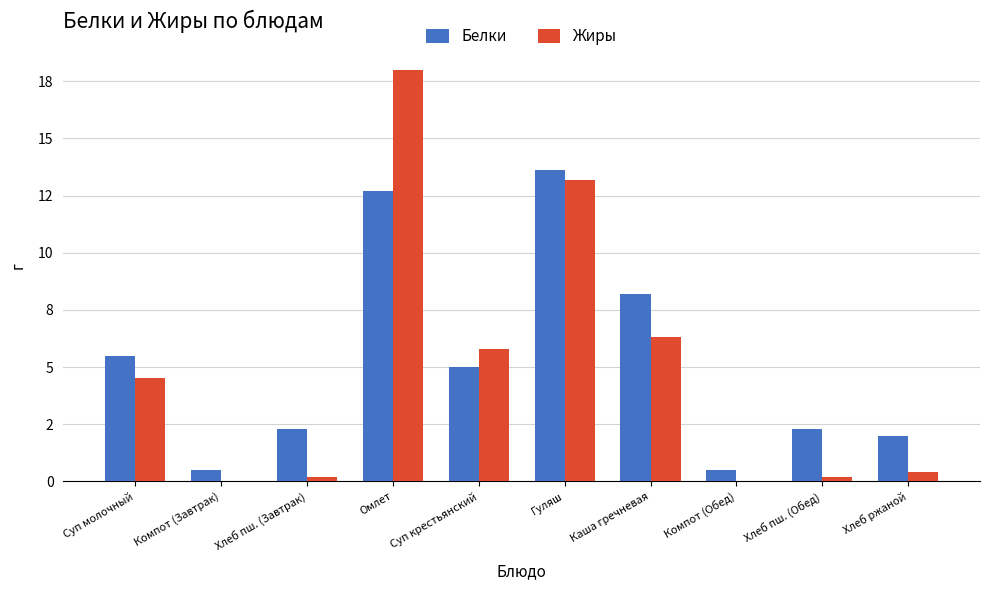

Which series has the widest spread of values?

Жиры